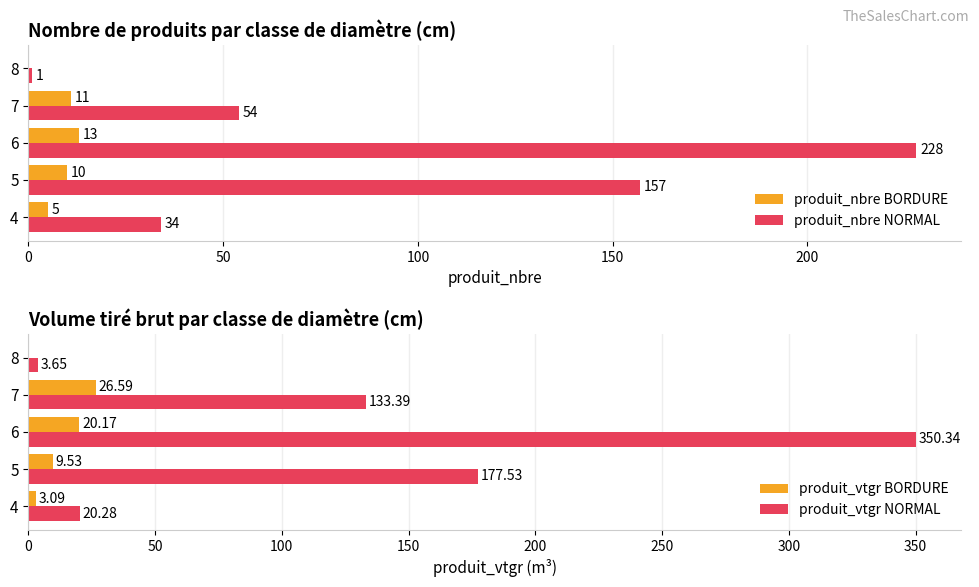

Which category has the highest value in the produit_nbre NORMAL series?

6